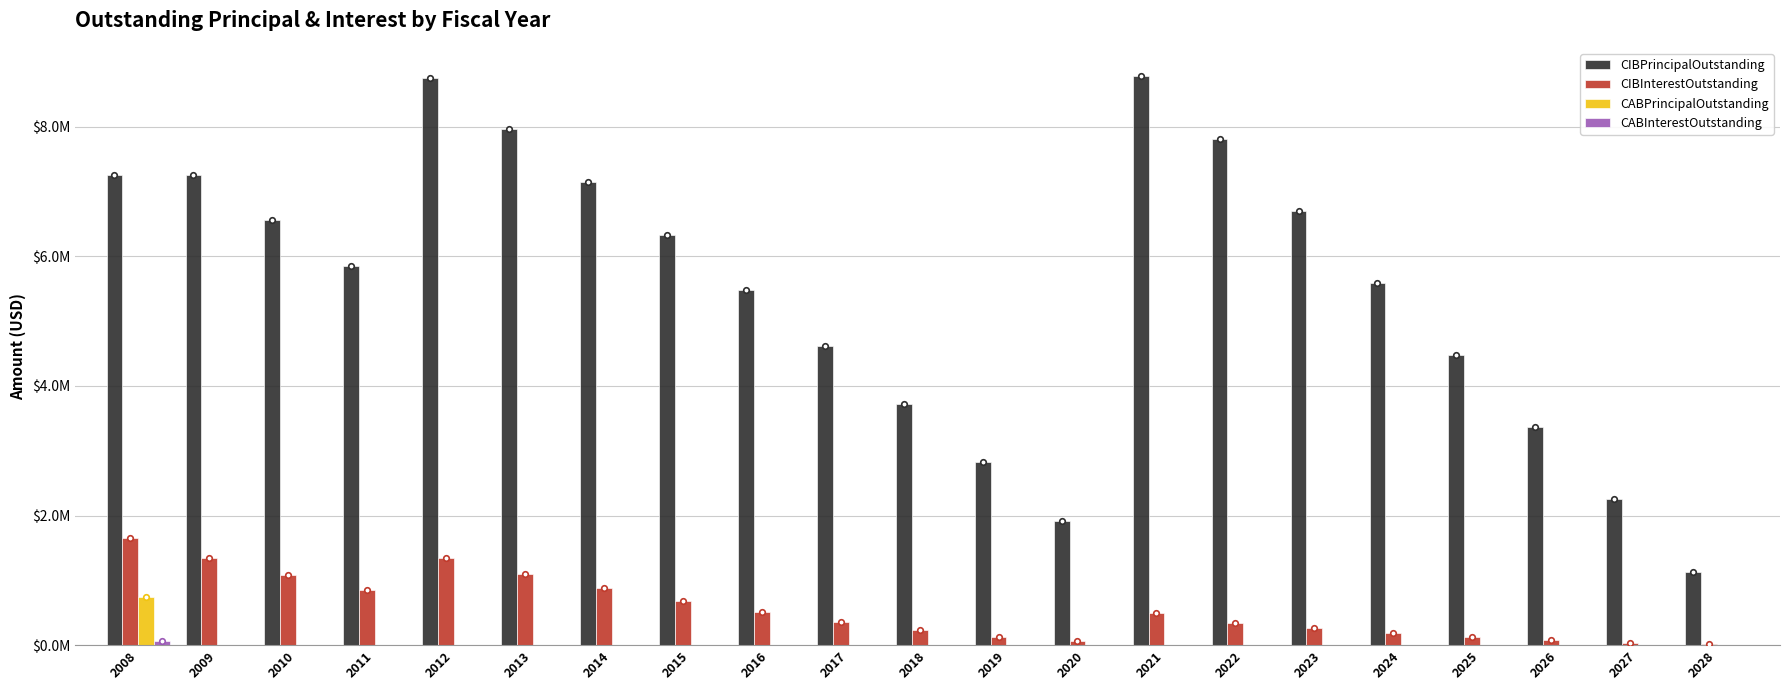

Are the bars grouped side by side (vs. stacked)?

Yes